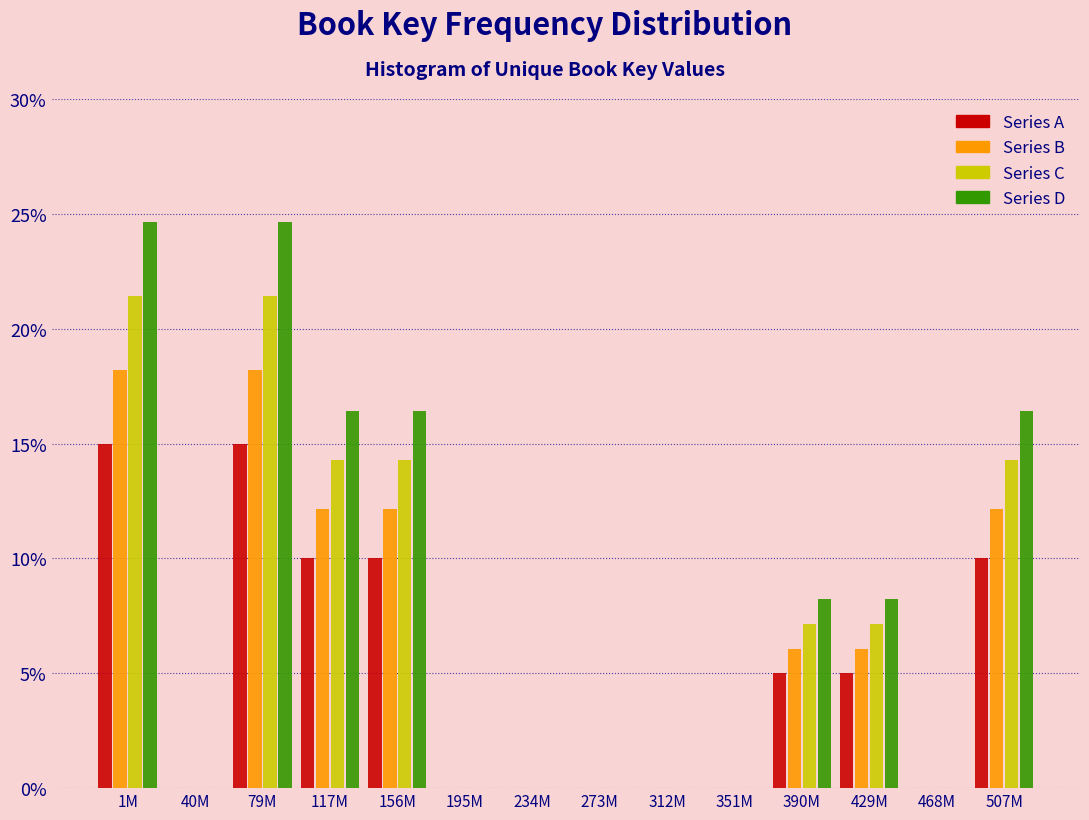

Is the value of Series B at 312M greater than the value of Series C at 390M?

No